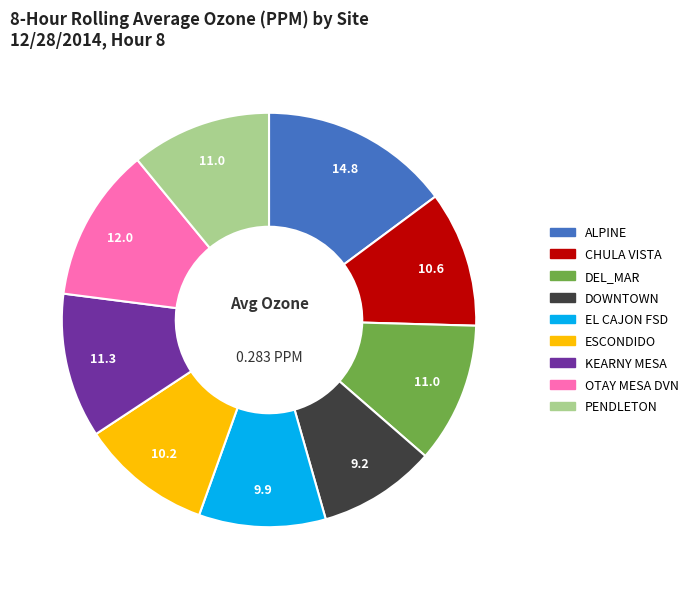

How many segments does this pie chart have?

9